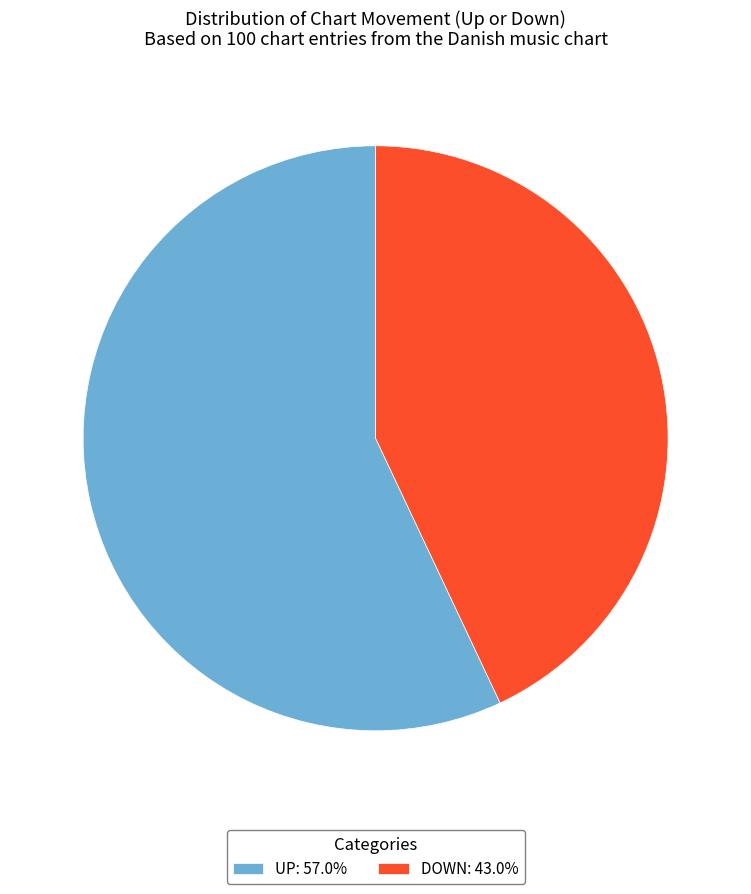

Do UP: 57.0% and DOWN: 43.0% together represent more than half of the pie?

Yes